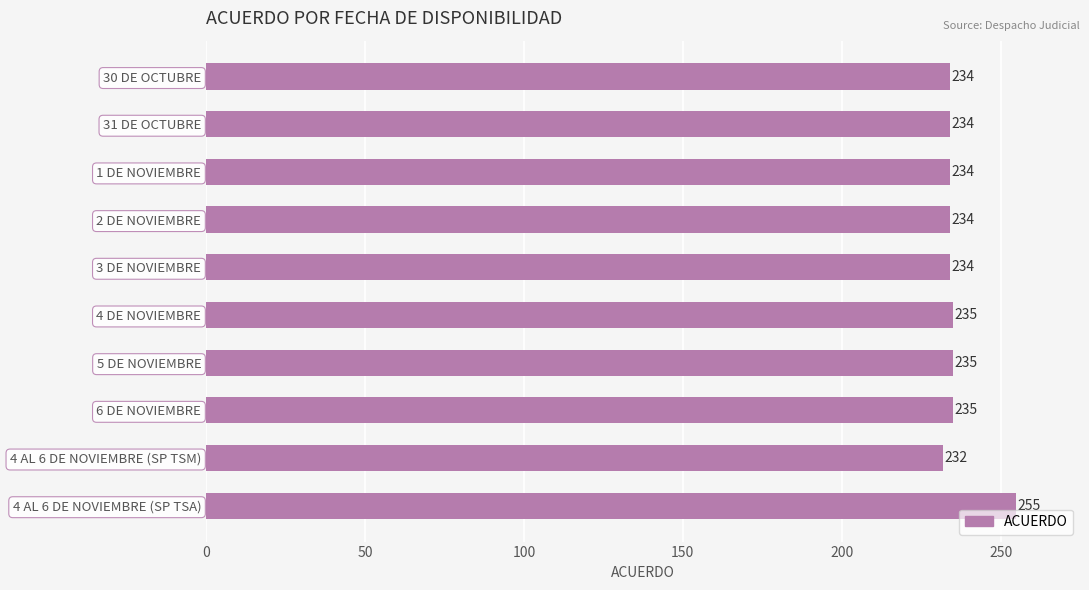

What position from the bottom is 30 DE OCTUBRE?

10